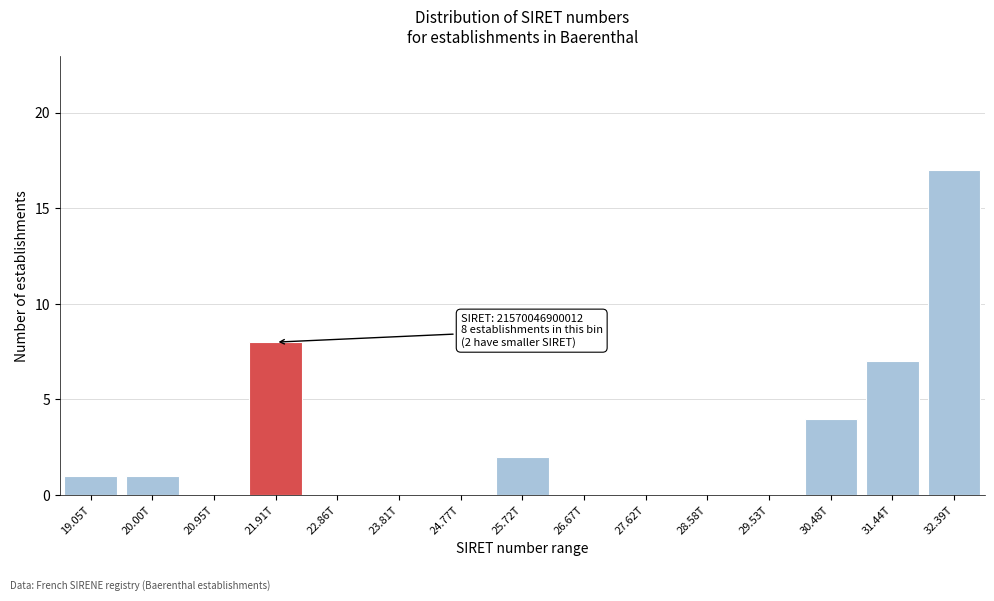

Reading left to right, transcribe all the data shown in this chart.

19.05T=1	20.00T=1	20.95T=0	21.91T=8	22.86T=0	23.81T=0	24.77T=0	25.72T=2	26.67T=0	27.62T=0	28.58T=0	29.53T=0	30.48T=4	31.44T=7	32.39T=17